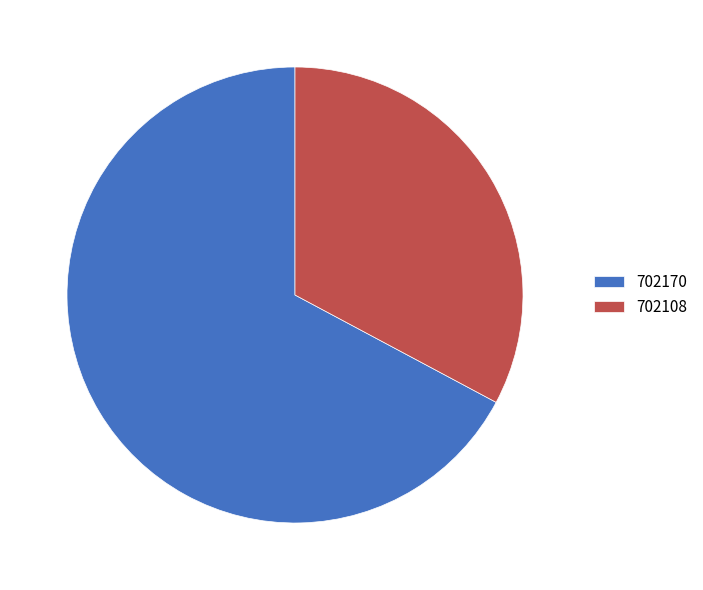

Which slice represents more than half of the pie?

702170